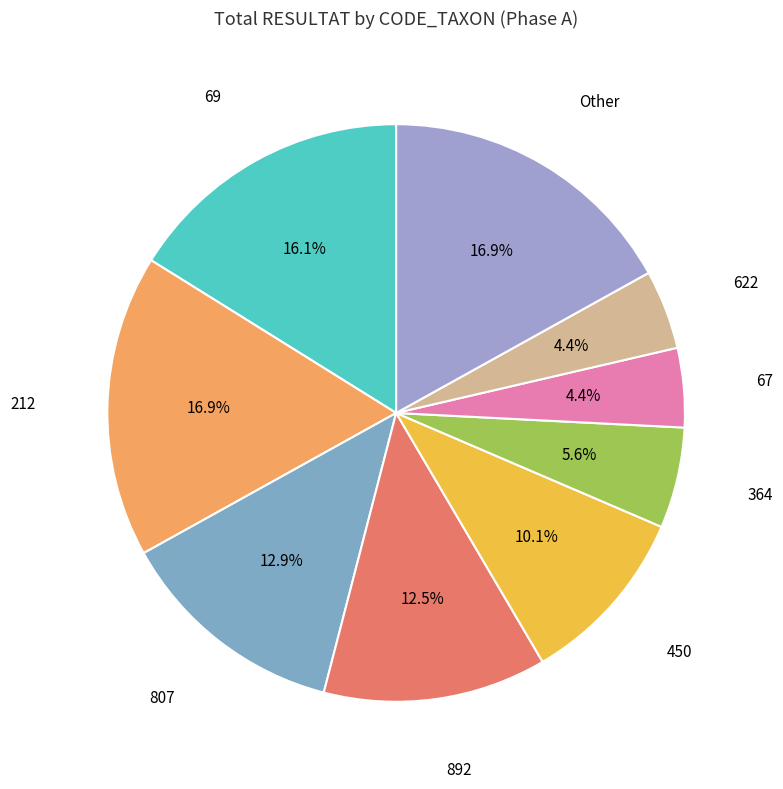

Is there a majority slice in this chart?

No